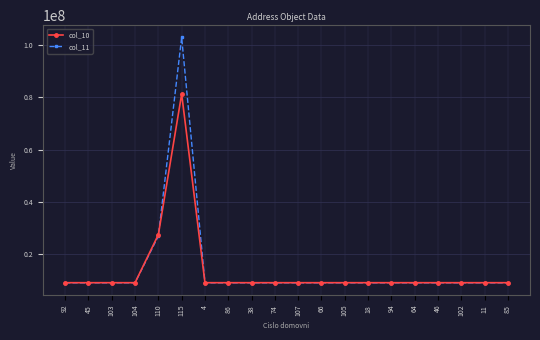

In col_11, how many points are higher than both neighbors (excluding endpoints)?

6